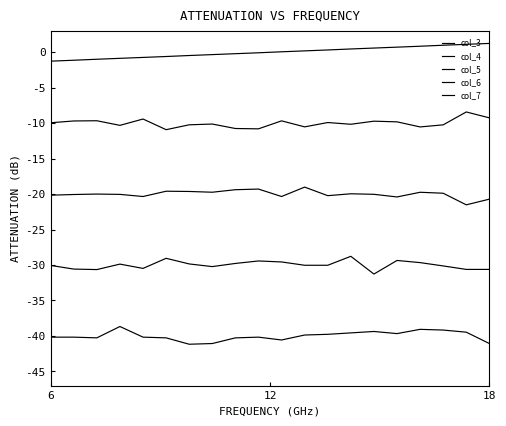

How many lines are shown in the chart?

5